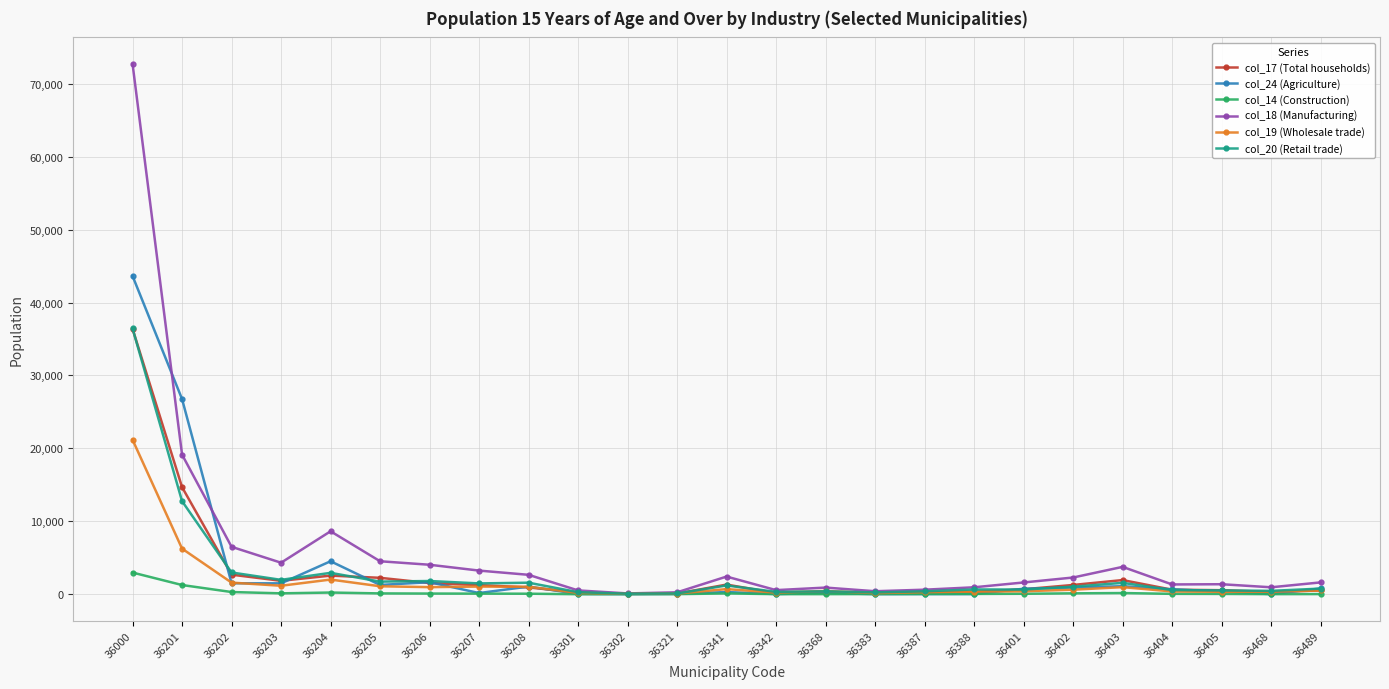

What is the minimum value for col_24 (Agriculture)?

10